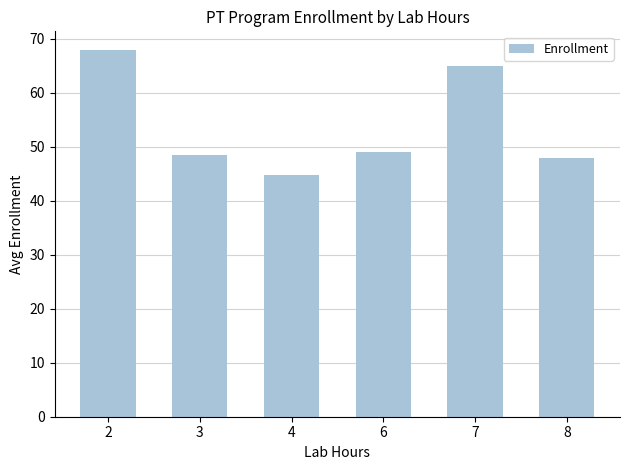

Approximately how many times larger is the value at 8 compared to 7?

0.7